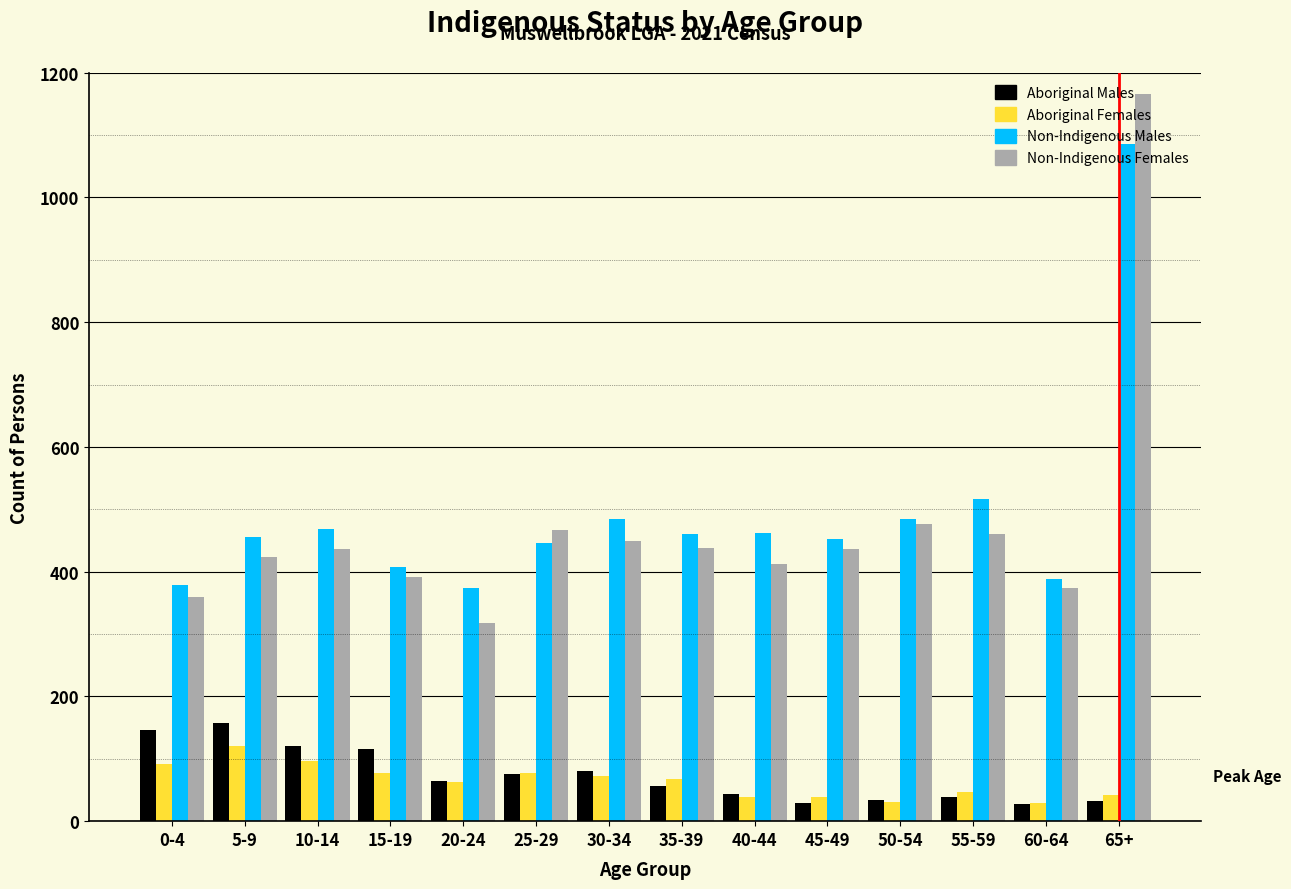

Is it true that Aboriginal Females equals 78 at 25-29?

True